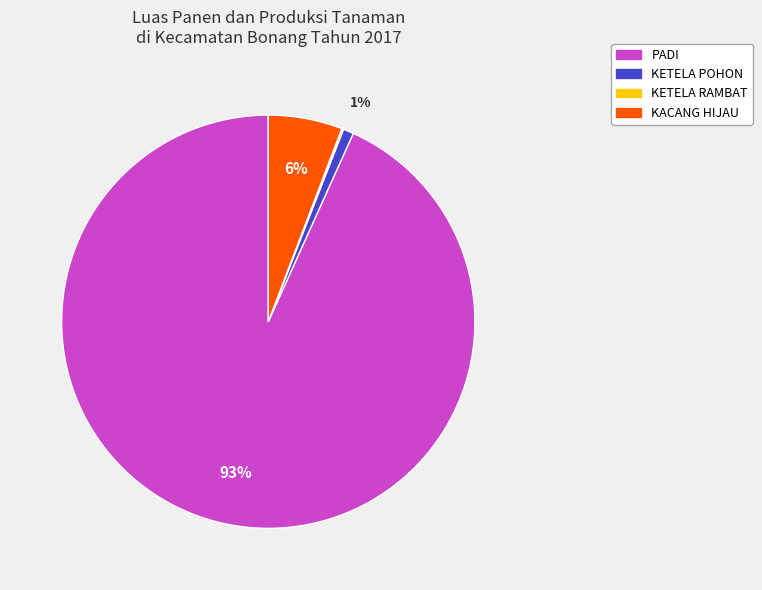

To the nearest percent, what is the difference between the largest and smallest slice percentages?

93%